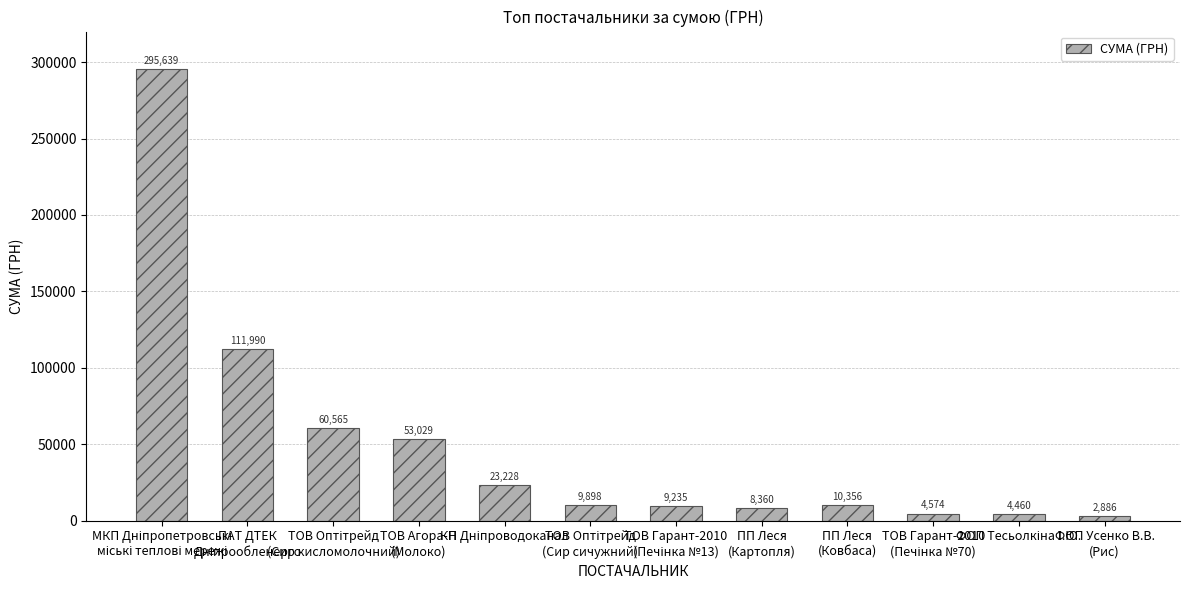

What is the value of the 4th bar from the left?

53028.9